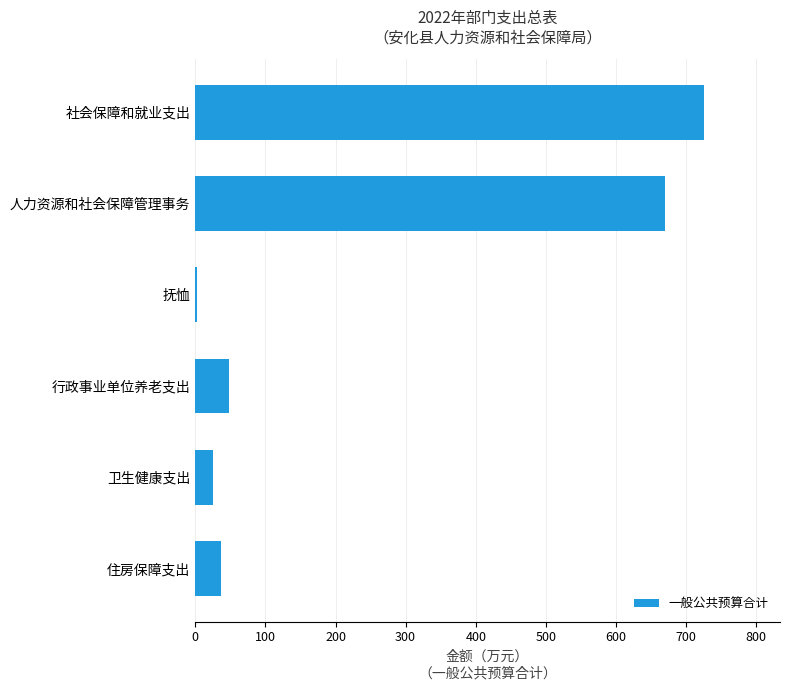

True or false: the data shows 48.4 at 行政事业单位养老支出.

True